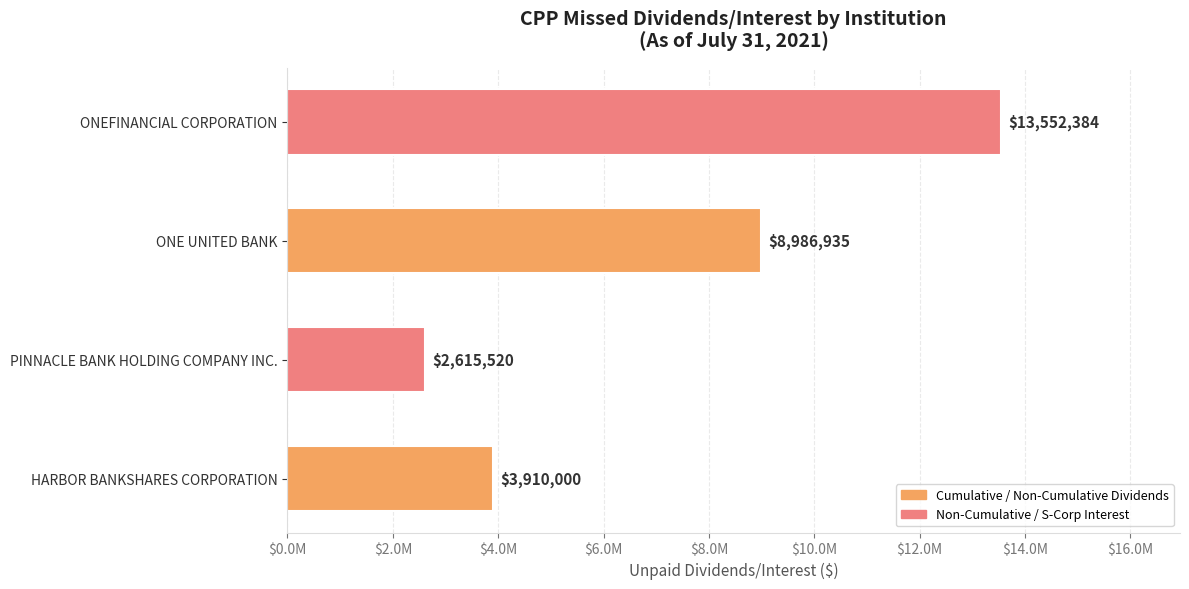

Does the chart contain any negative values?

No